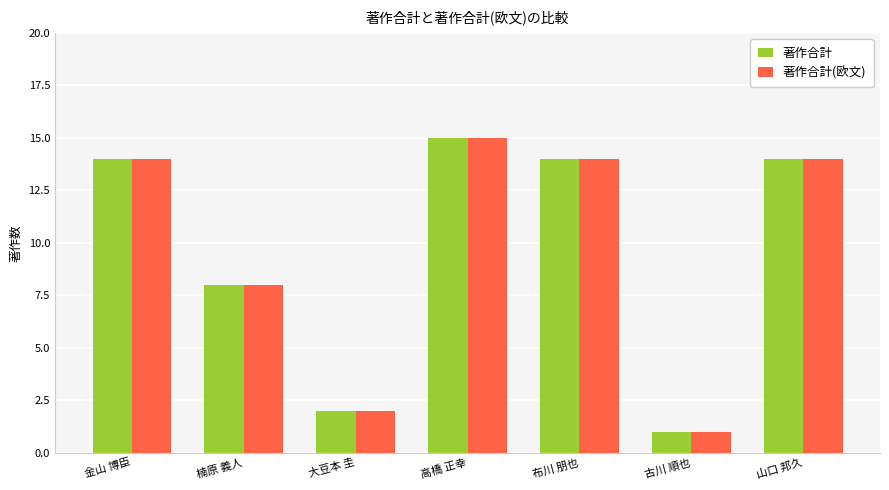

What is the sum of the 著作合計 values at 大豆本 圭 and 布川 朋也?

16